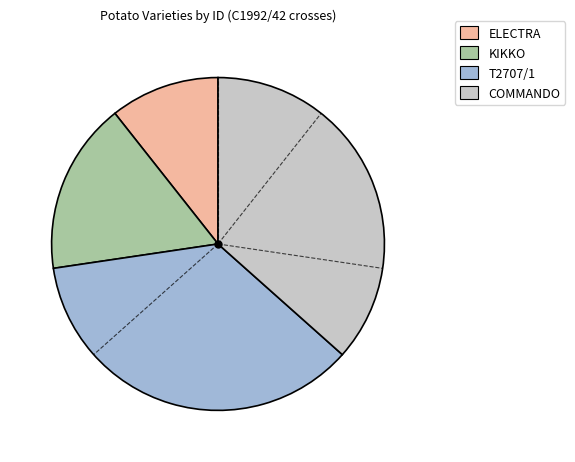

Which category has the smallest portion of the pie?

ELECTRA